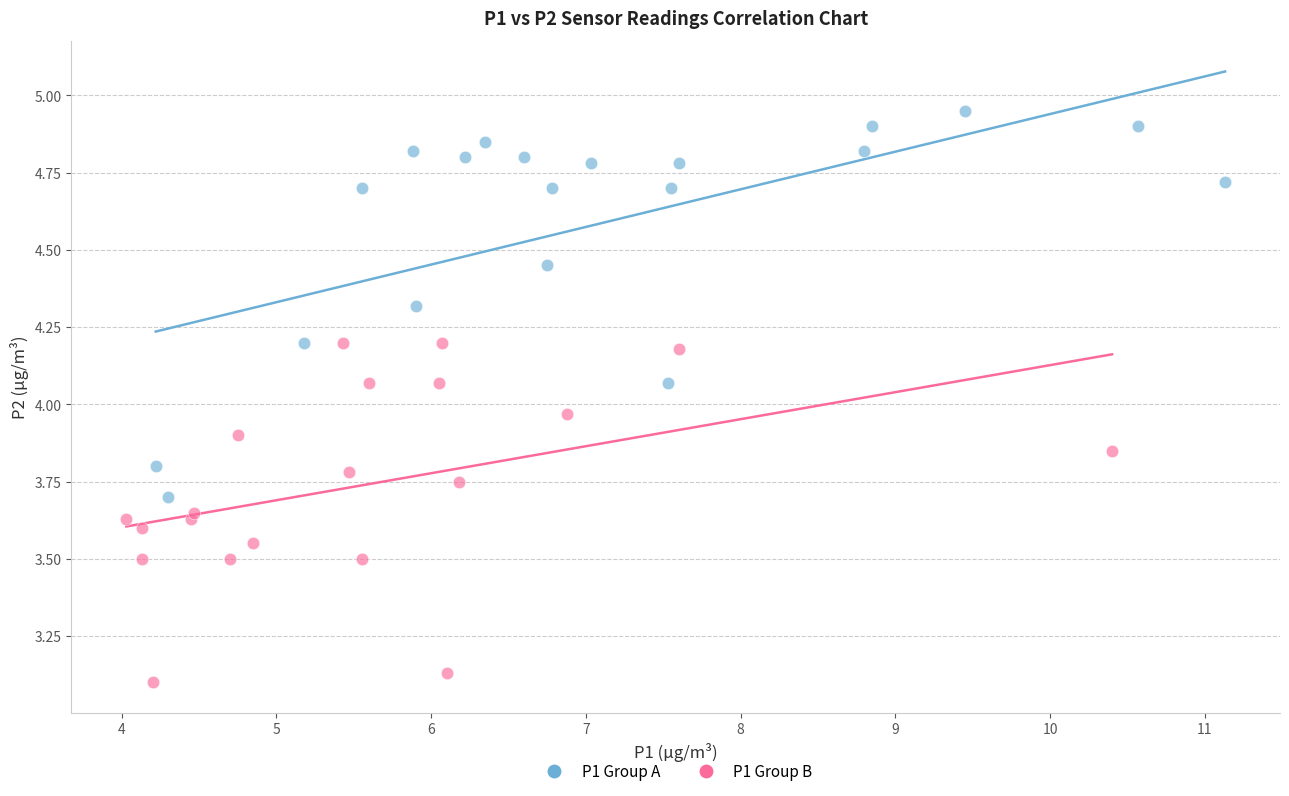

Which series contains the lowest Y value?

P1 Group B